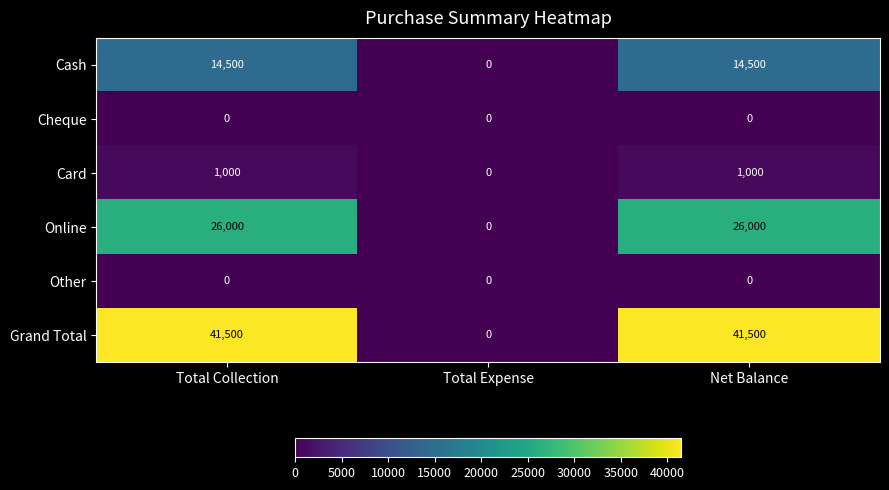

Reading left to right, transcribe all the data shown in this chart.

Cash: Total Collection=14500	Total Expense=0	Net Balance=14500
Cheque: Total Collection=0	Total Expense=0	Net Balance=0
Card: Total Collection=1000	Total Expense=0	Net Balance=1000
Online: Total Collection=26000	Total Expense=0	Net Balance=26000
Other: Total Collection=0	Total Expense=0	Net Balance=0
Grand Total: Total Collection=41500	Total Expense=0	Net Balance=41500